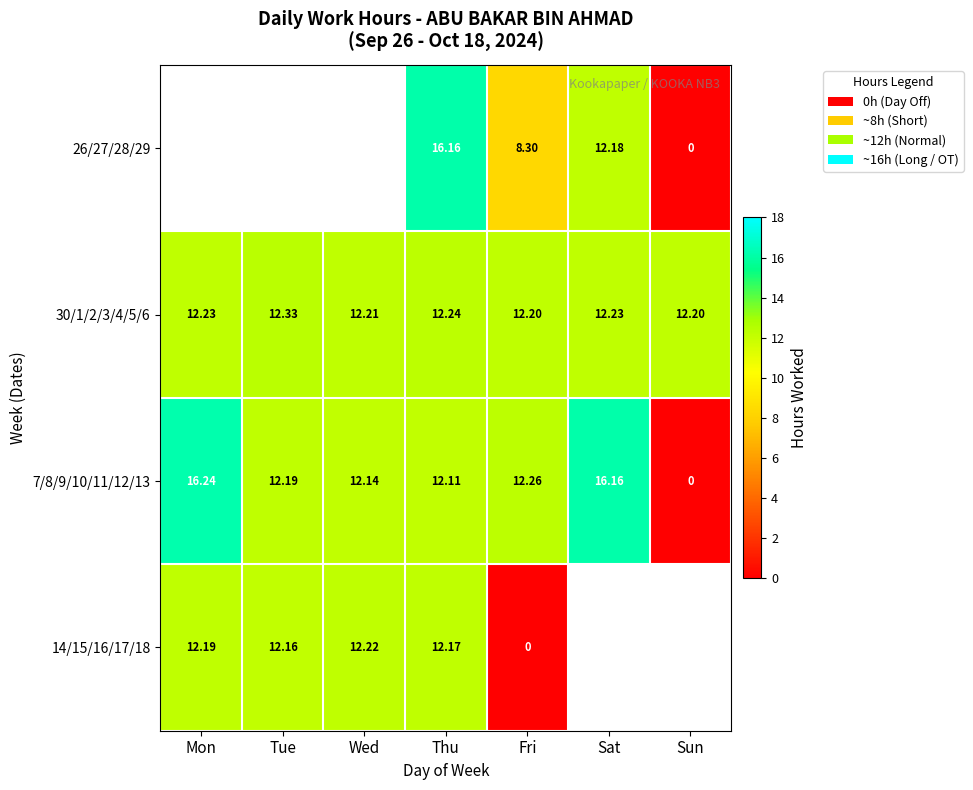

Rank the categories by 7/8/9/10/11/12/13 value from lowest to highest.

Sun, Thu, Wed, Tue, Fri, Sat, Mon